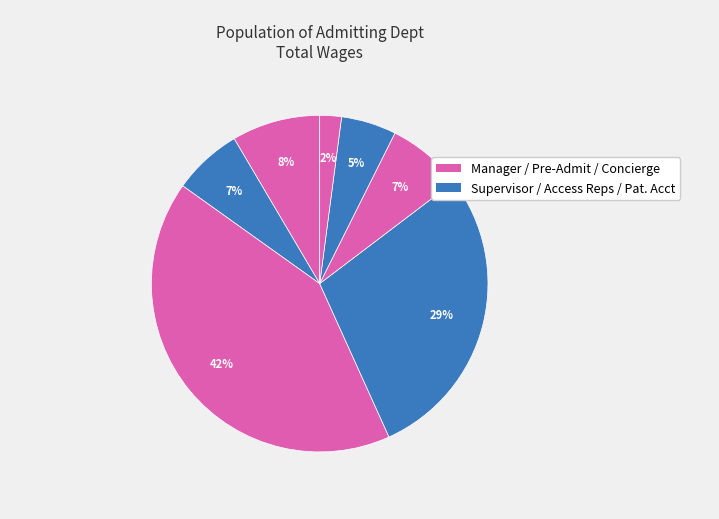

Count the number of slices in the pie.

7